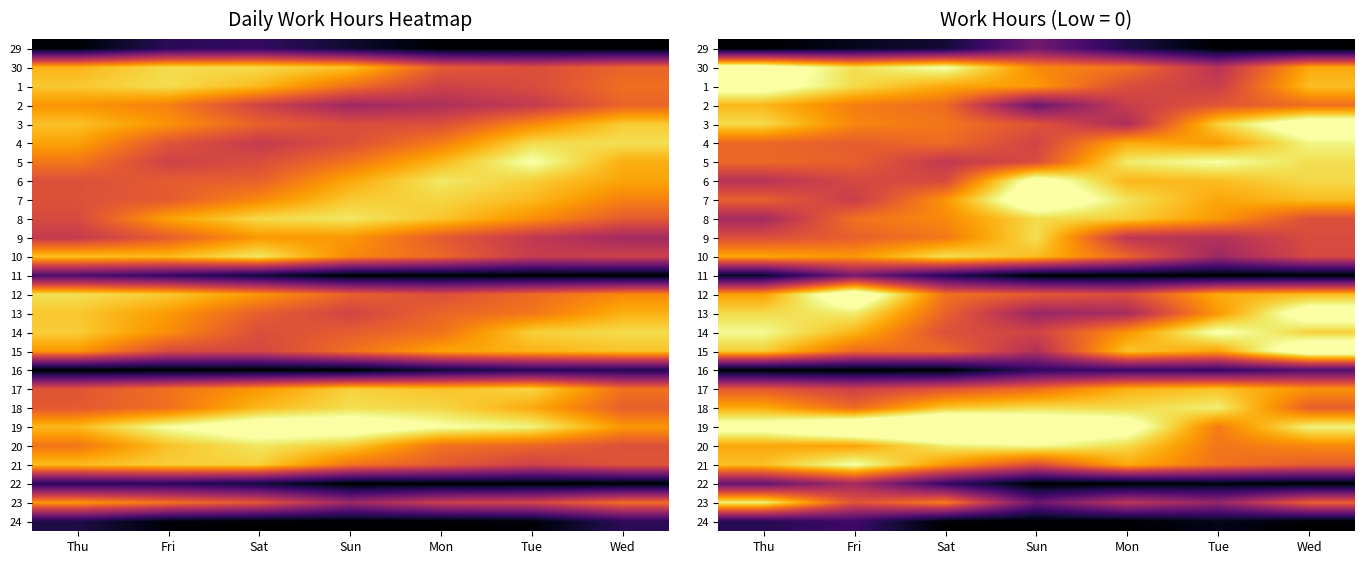

The 17 series shows 9.1 at Sat. True or false?

True